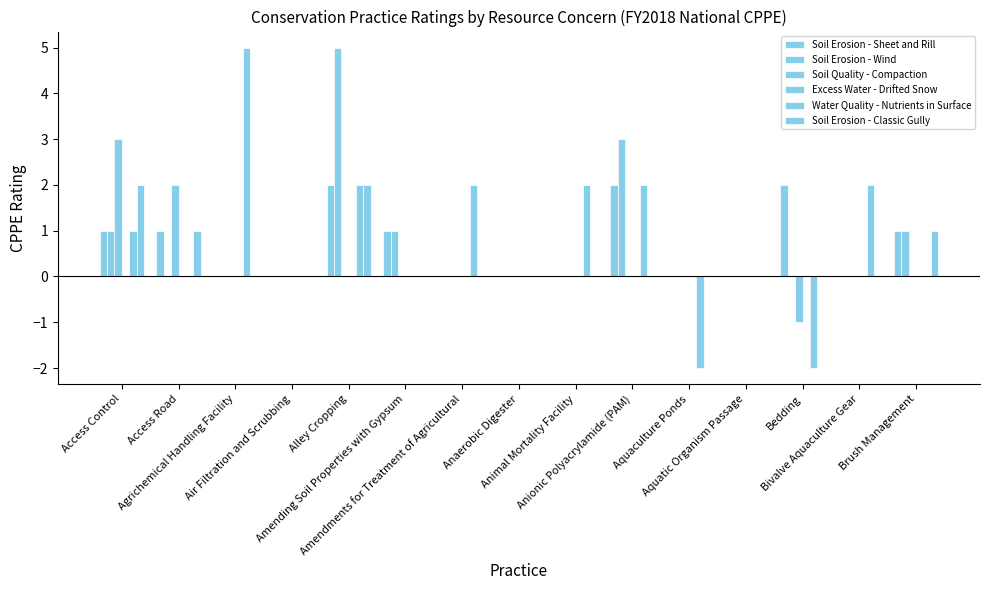

Count the number of categories in the chart.

15